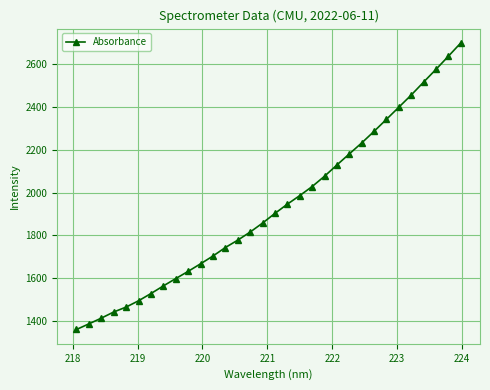

What is the difference between the maximum and minimum values?

1340.2